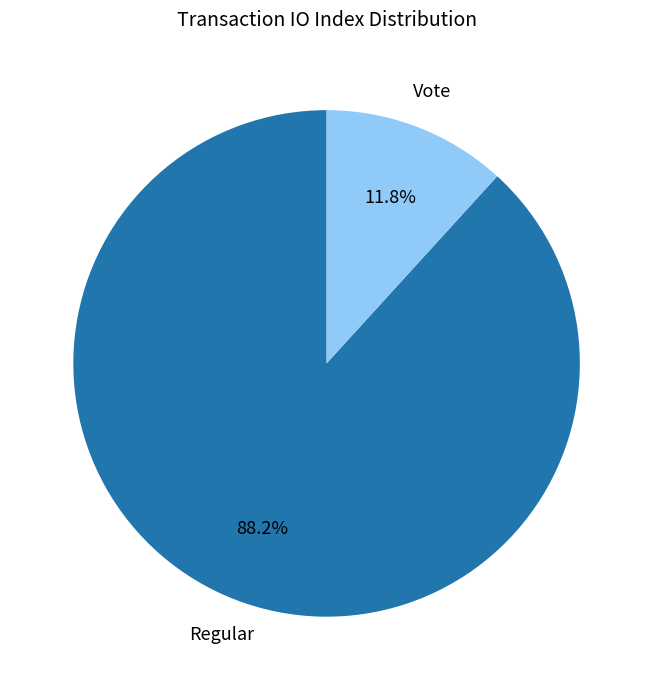

What portion of the pie excludes Regular?

11.8%